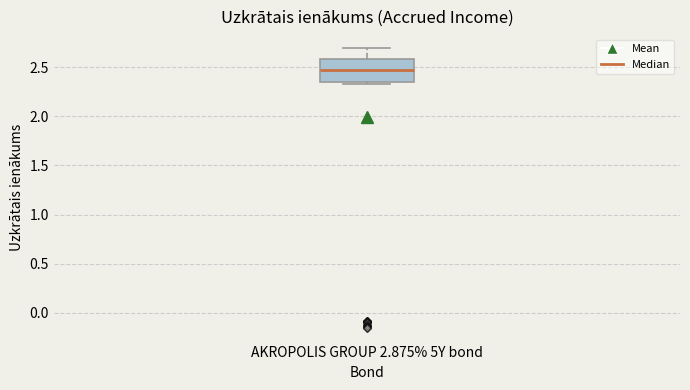

Where does the median line of the box for AKROPOLIS GROUP 2.875% 5Y bond sit on the y-axis? The values are not printed on the chart, so give them approximately, as read against the axis.

2.45